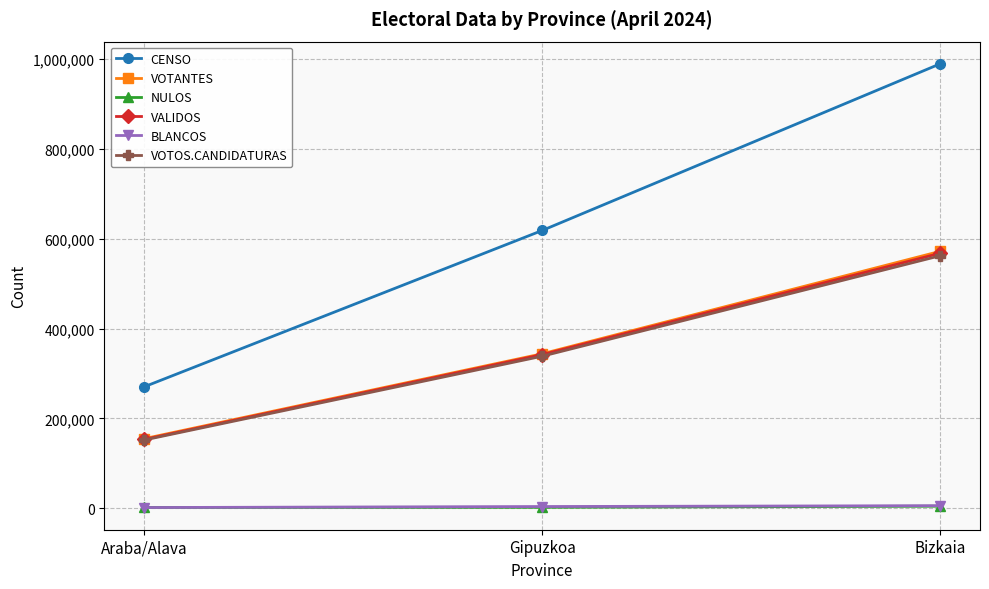

Which series has the largest total across all categories?

CENSO